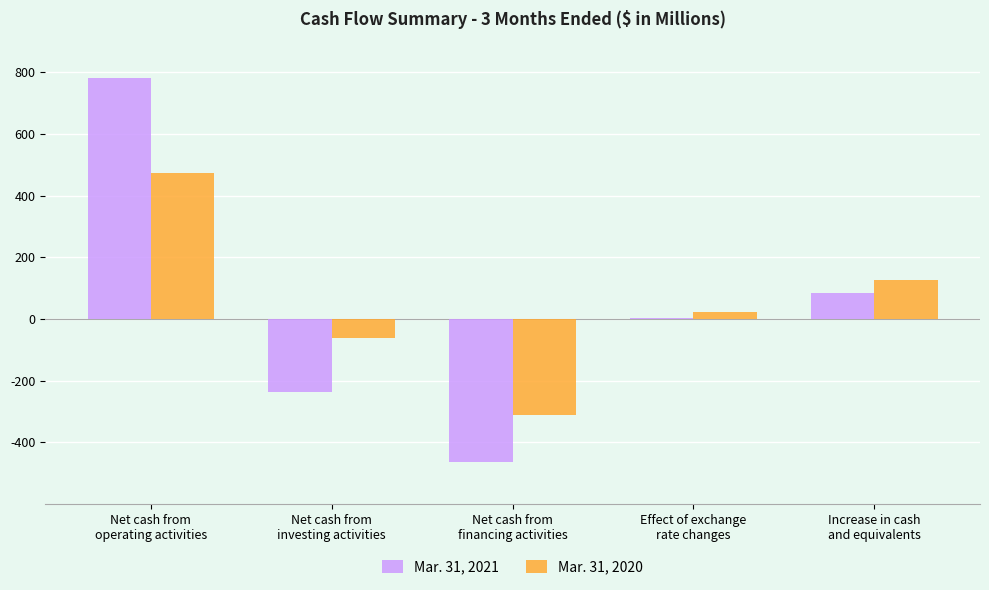

How many data points in Mar. 31, 2020 are above 23?

3